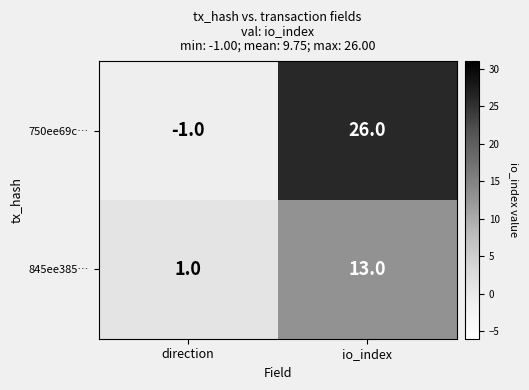

Reading left to right, list all the values displayed in this chart.

750ee69c…: direction=-1	io_index=26
845ee385…: direction=1	io_index=13